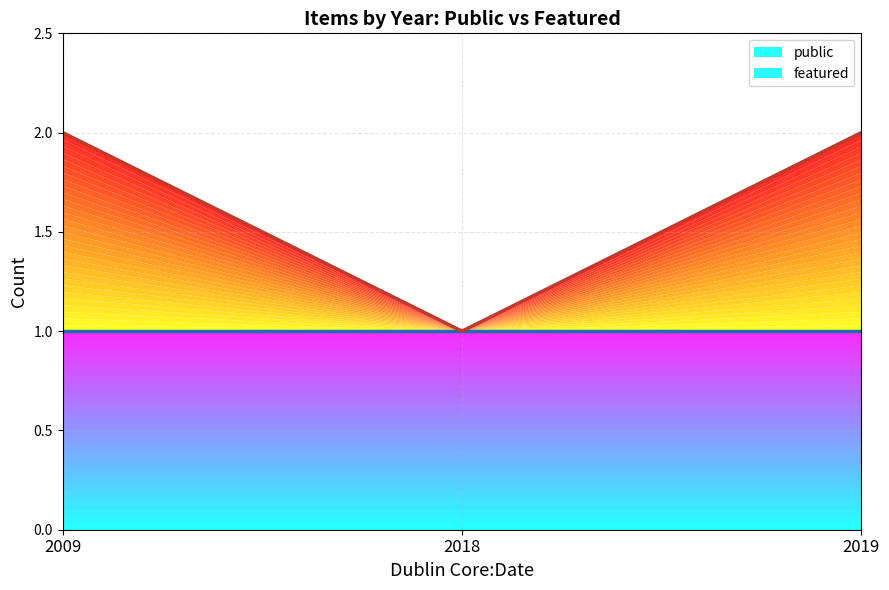

Does the chart have visible grid lines?

Yes